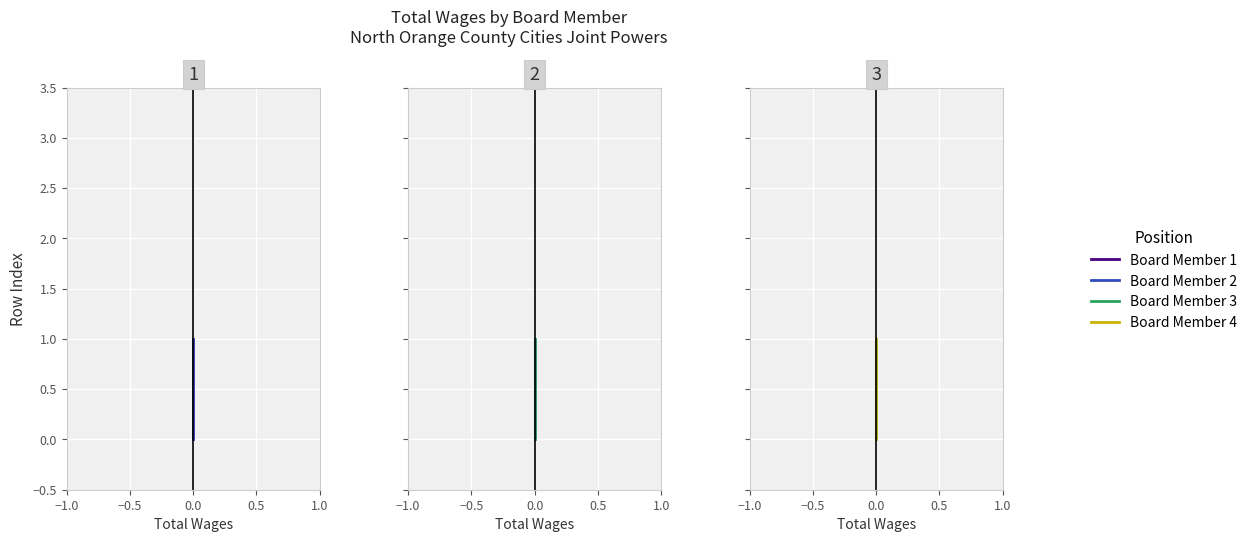

How many Board Member 4 values are between 0 and 1?

2